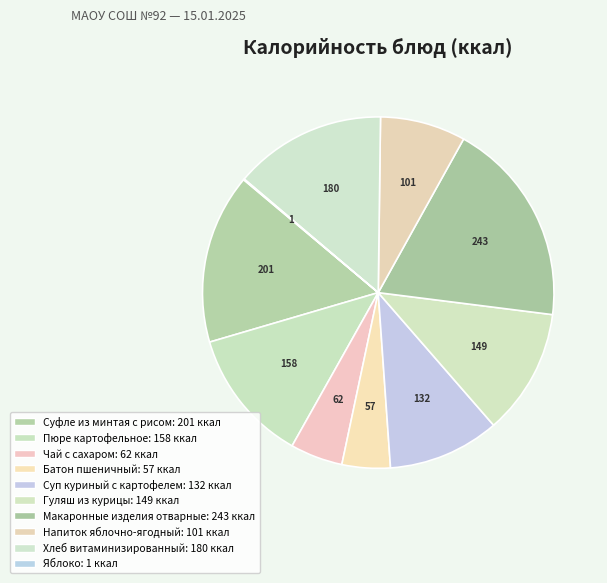

Which category has the smallest portion of the pie?

Яблоко